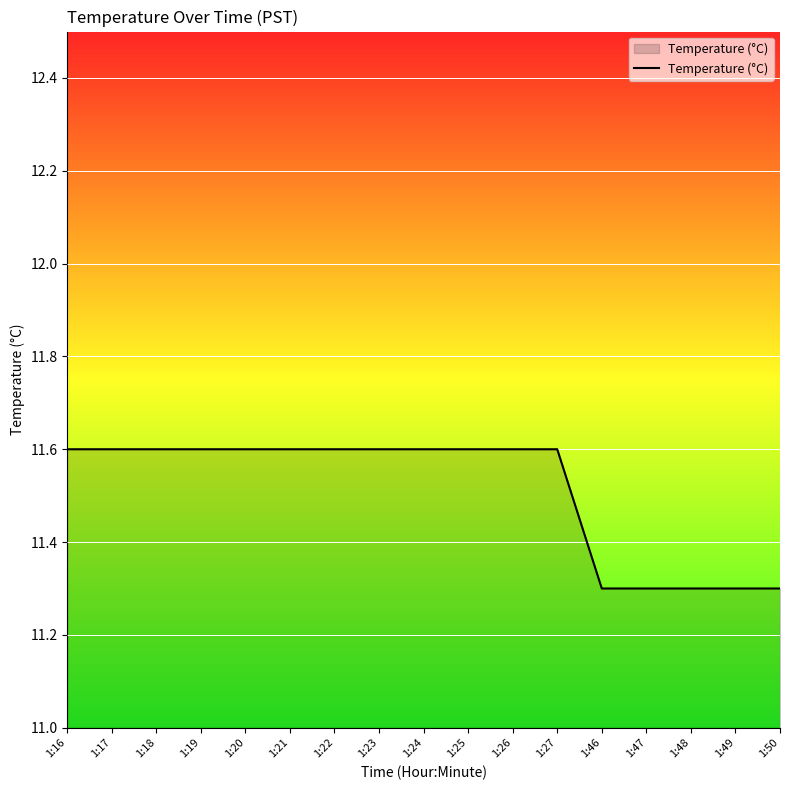

Does the chart display data point markers on the line(s)?

No